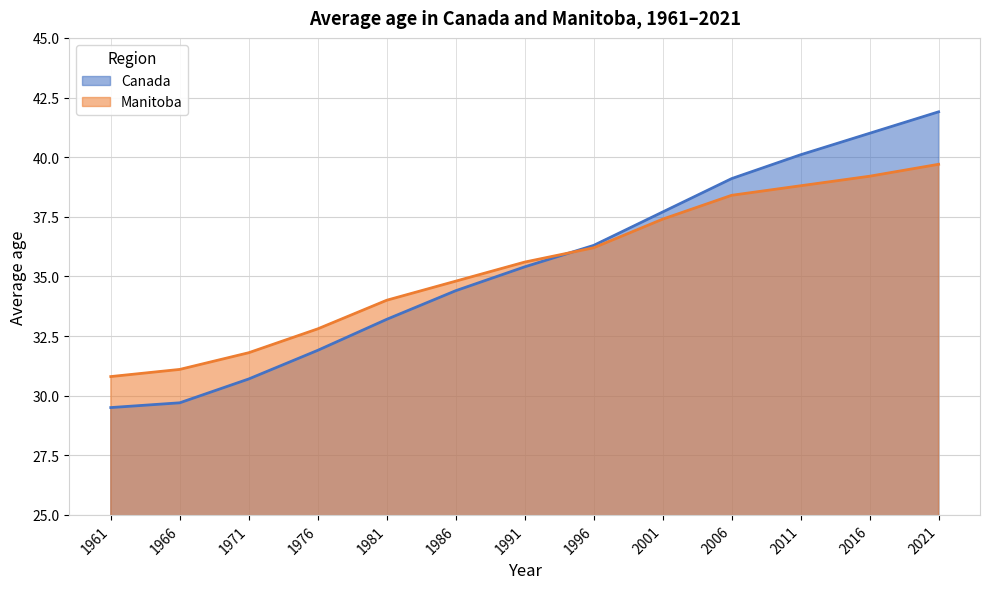

What is the total value across all series at 1996?

72.5